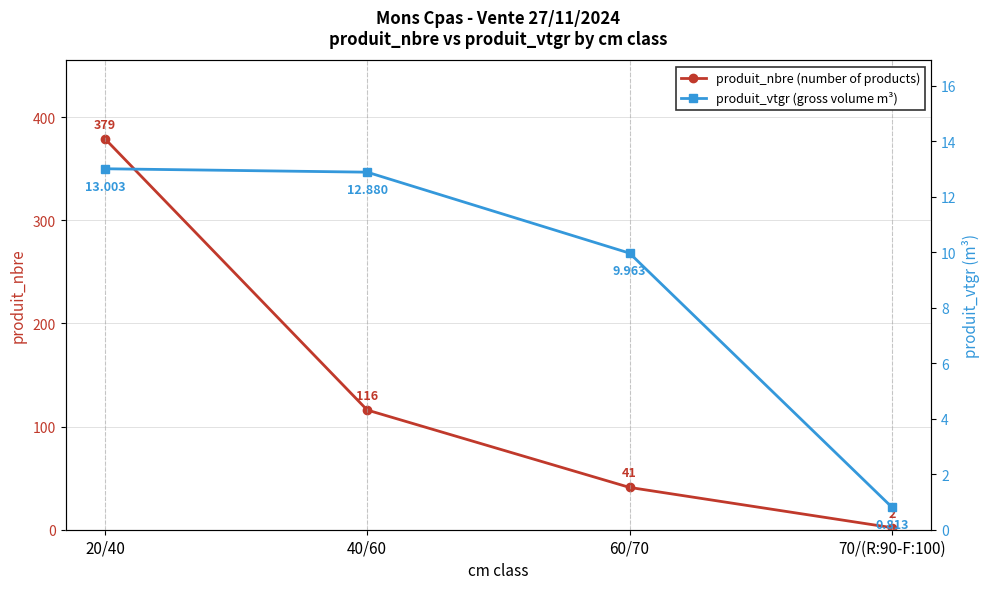

True or false: produit_vtgr (gross volume m³) and produit_nbre (number of products) intersect in this chart.

False